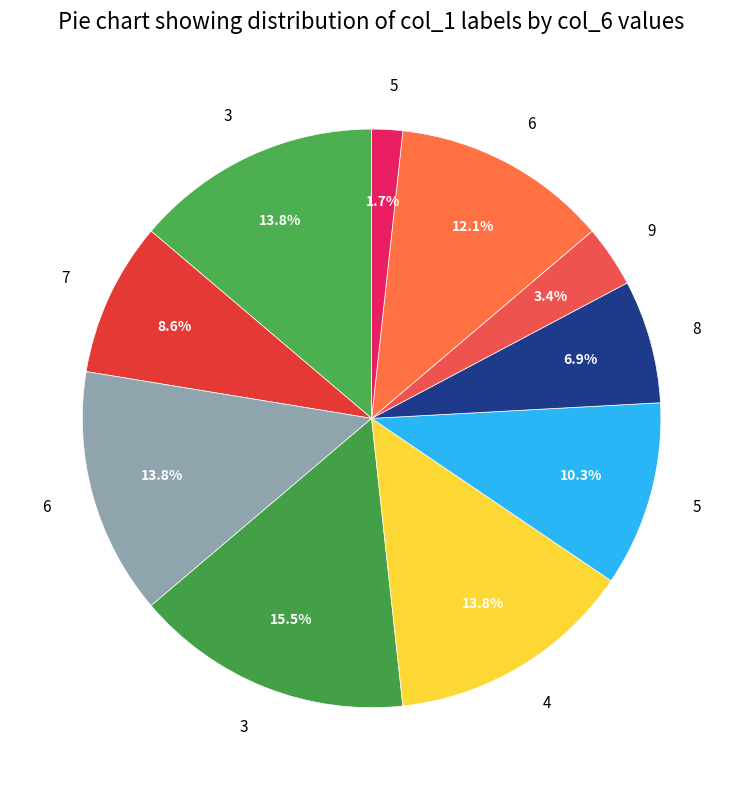

Which category has the biggest portion of the pie?

3